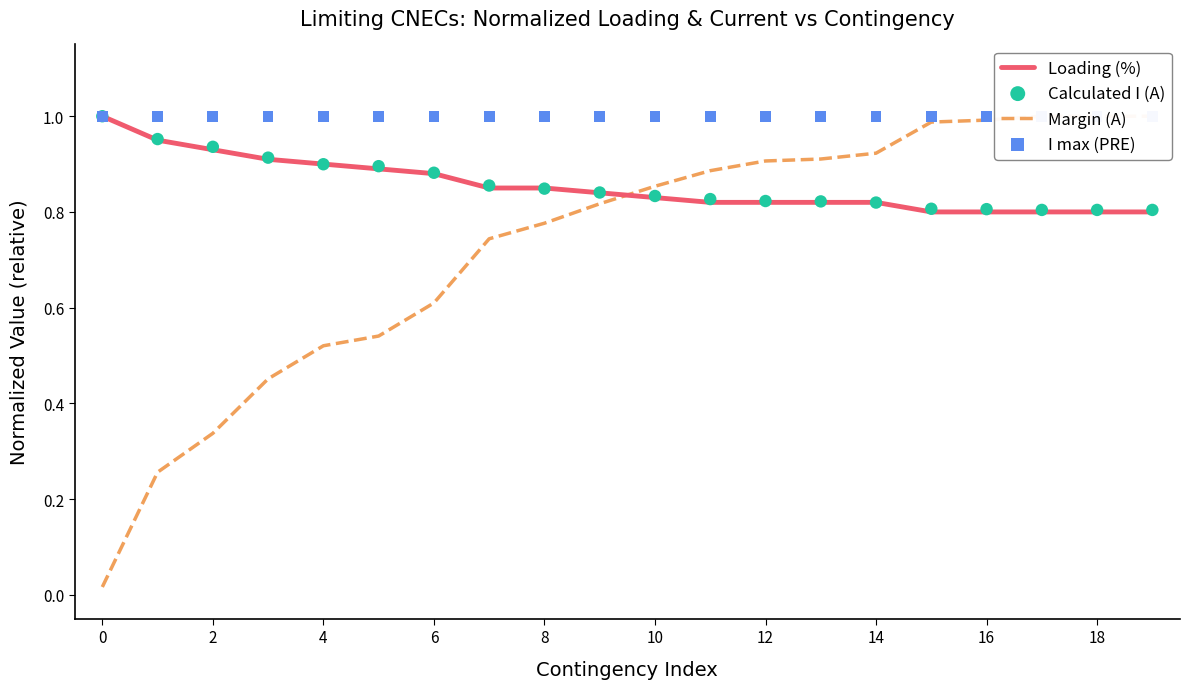

Which series has the largest total across all categories?

I max (PRE)